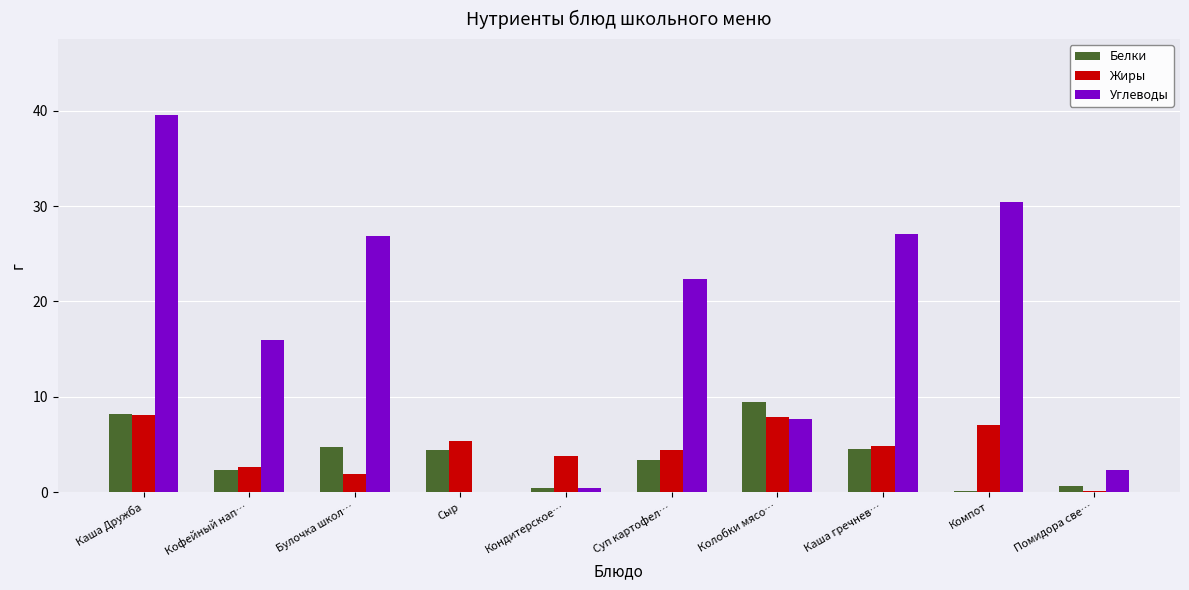

What is the sum of all Белки values?

38.1